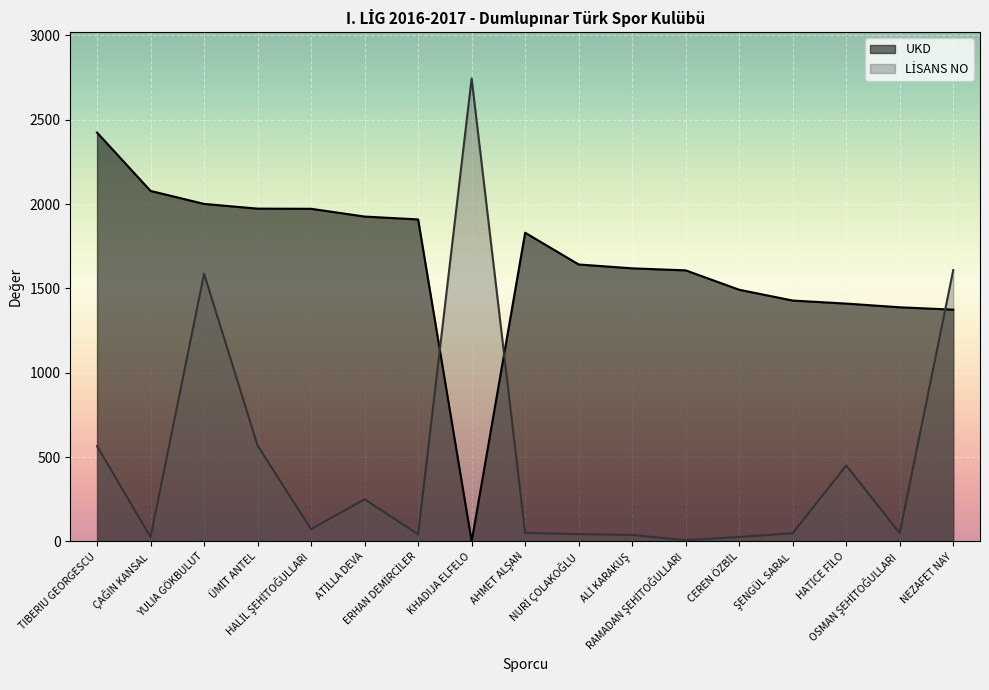

What position from the left is ŞENGÜL SARAL?

14